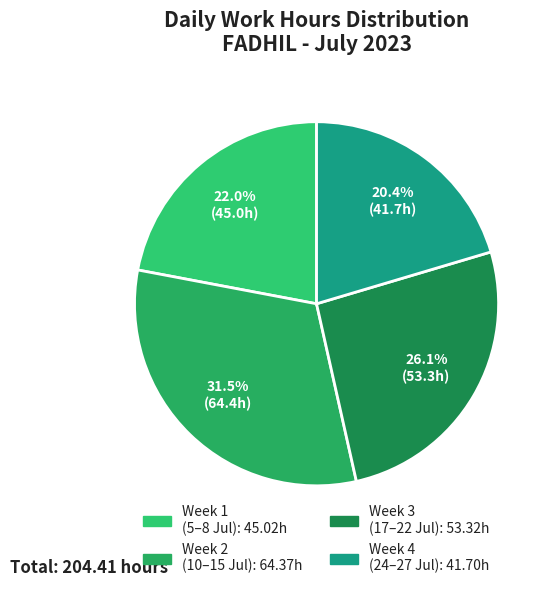

How many segments does this pie chart have?

4